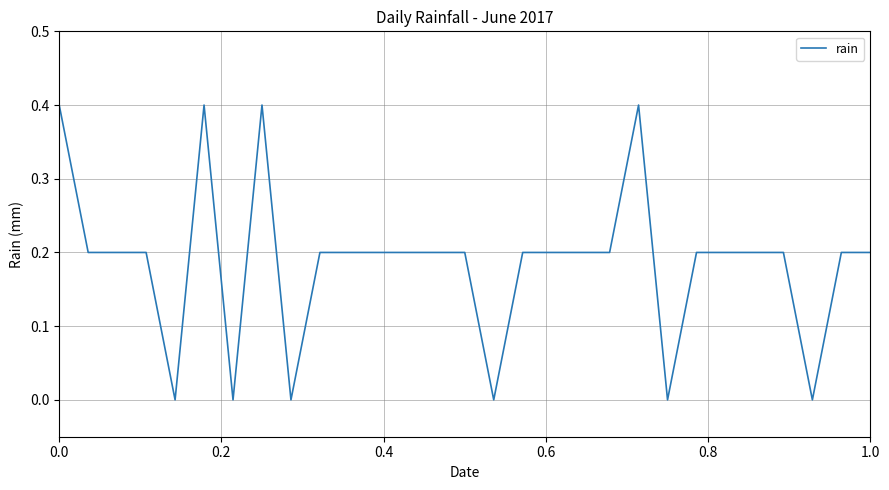

What is the difference between the maximum and minimum values?

0.4